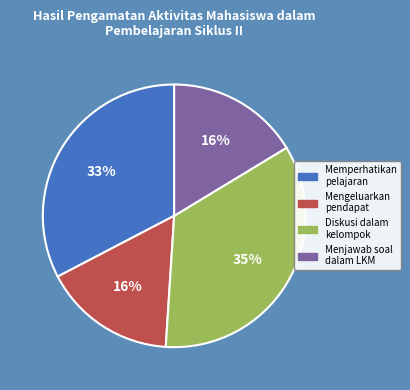

Combined, do Diskusi dalam kelompok and Mengeluarkan pendapat account for over 50%?

Yes